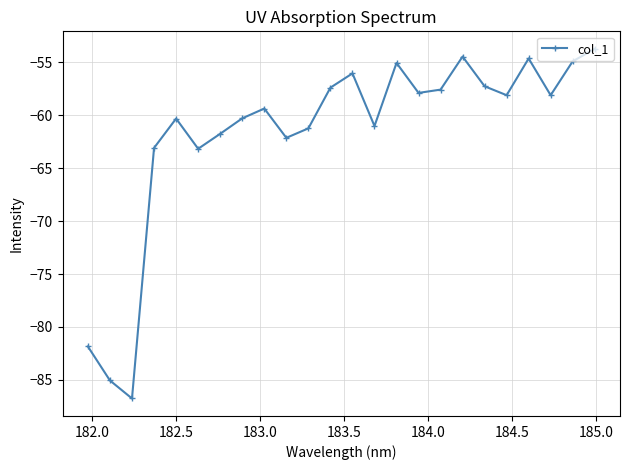

What is the value of the 2nd point from the left?

-85.1